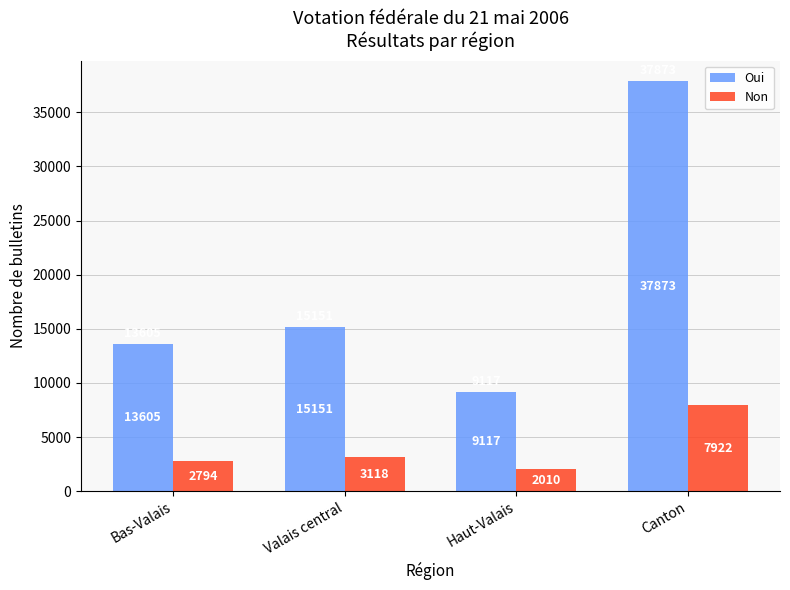

What are all the series names shown in the legend?

Oui, Non